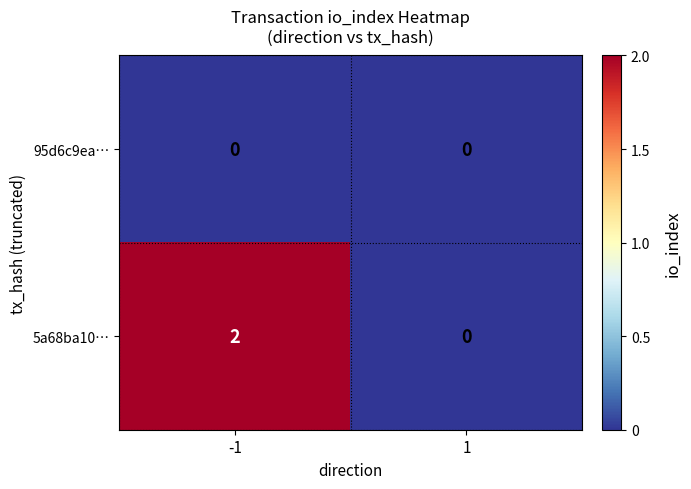

Reading left to right, transcribe all the data shown in this chart.

95d6c9ea…: 0	0
5a68ba10…: 2	0